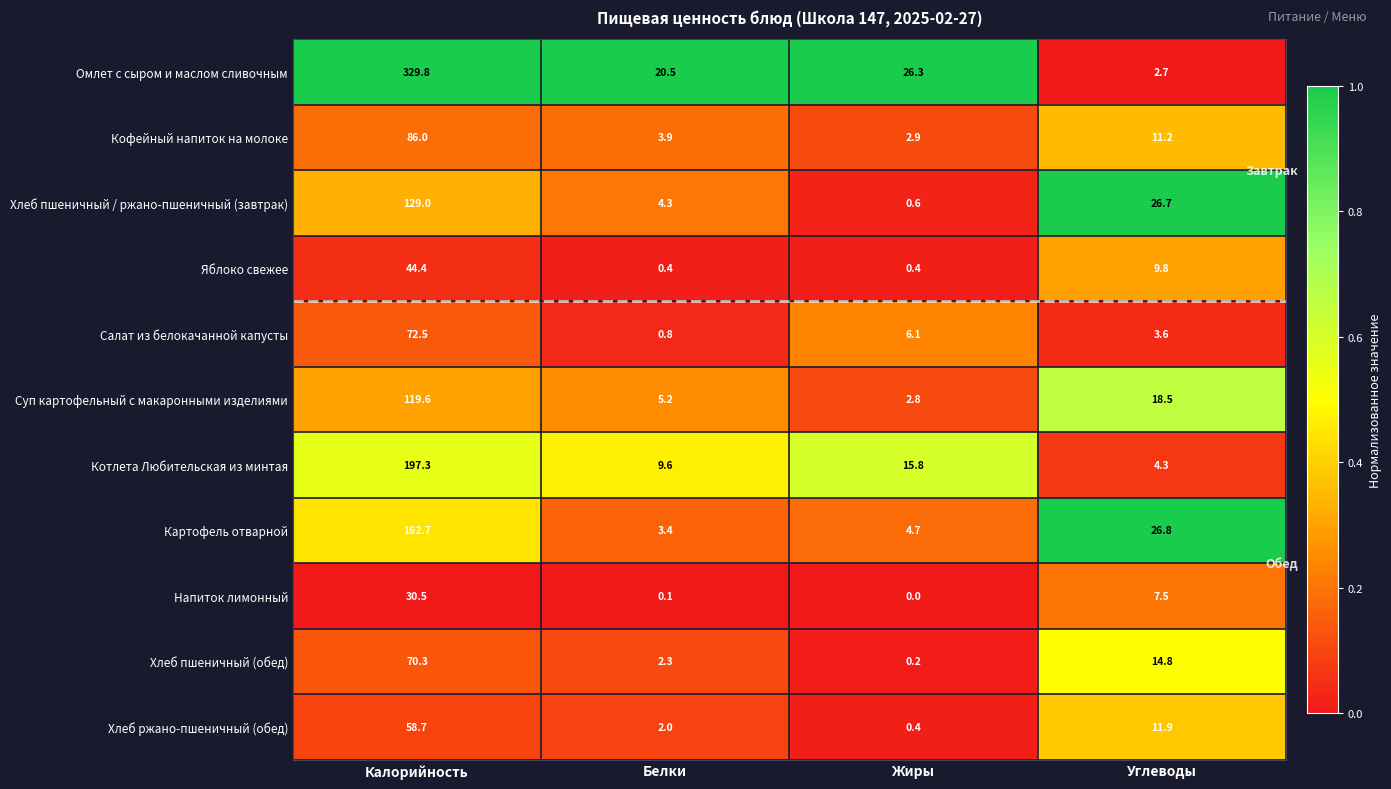

What is the average value of the Картофель отварной series?

49.4